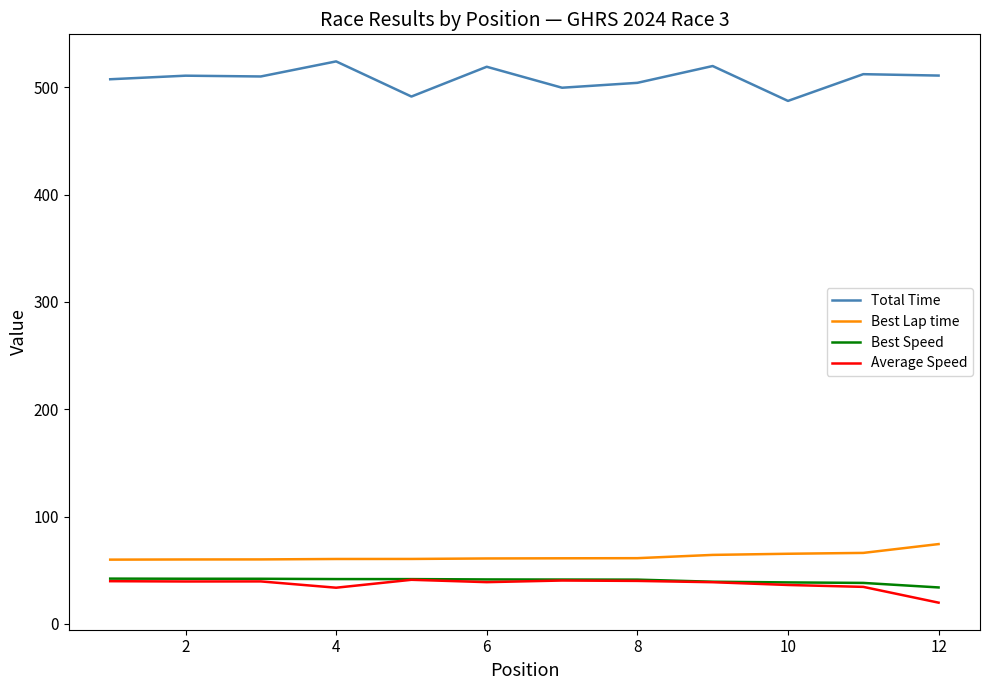

What is the lowest value of the Total Time series?

487.2